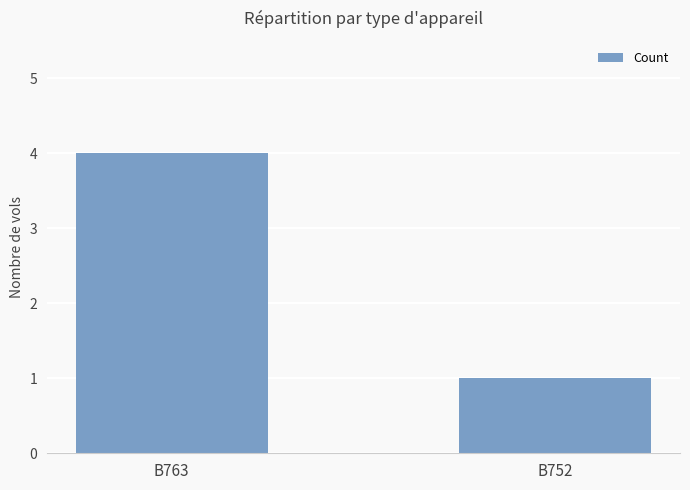

Between B752 and B763, which is larger?

B763